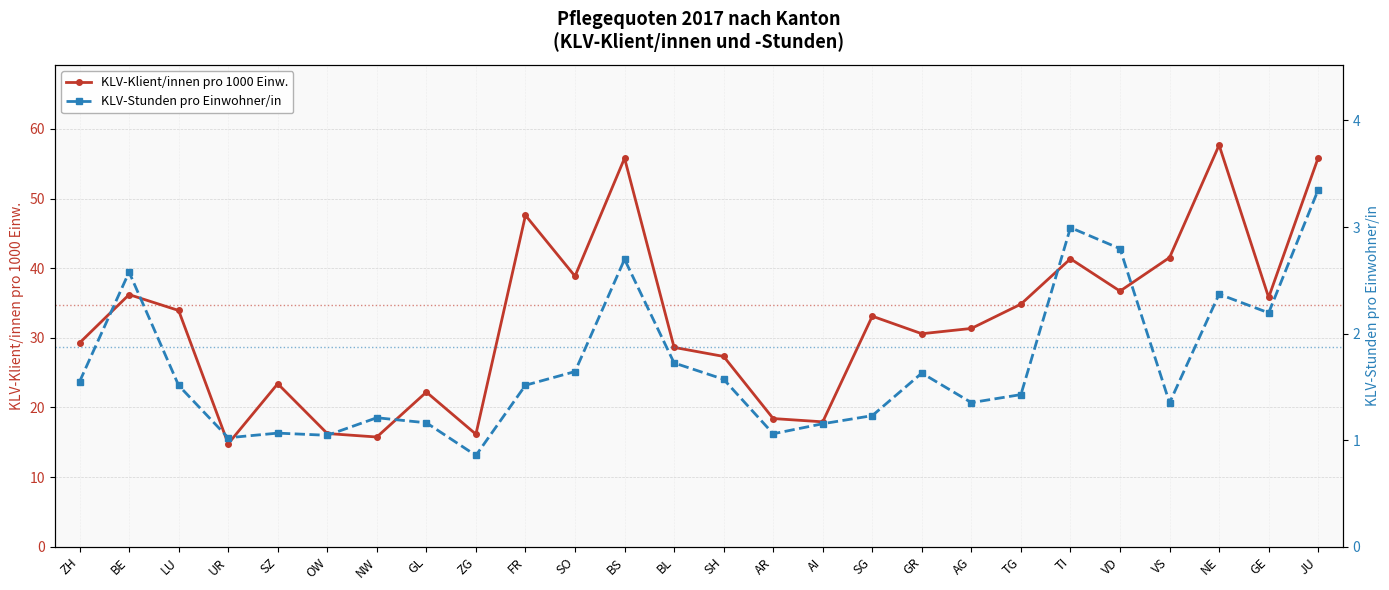

How many lines are shown in the chart?

2